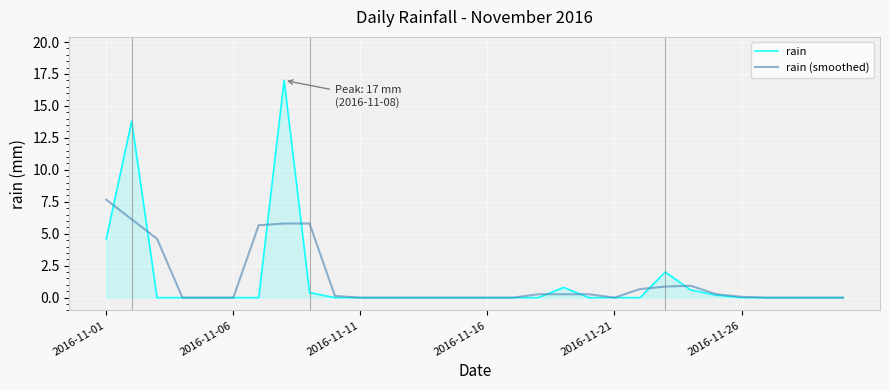

True or false: rain (smoothed) and rain intersect in this chart.

True